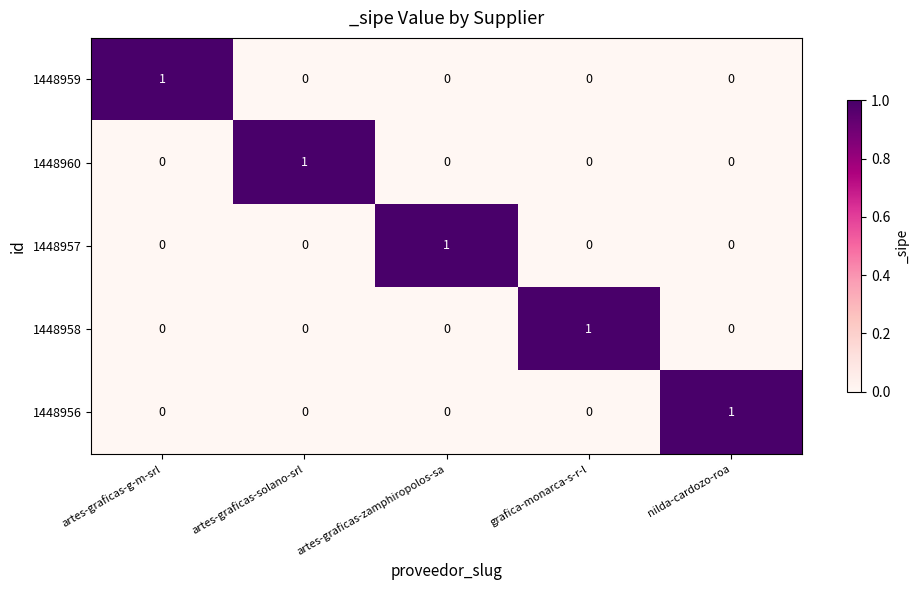

At which label does 1448959 reach its peak?

artes-graficas-g-m-srl